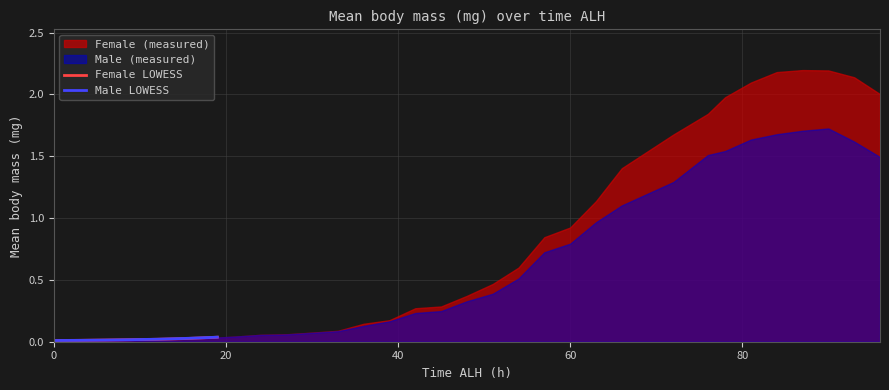

At how many categories does at least one series exceed 0?

39